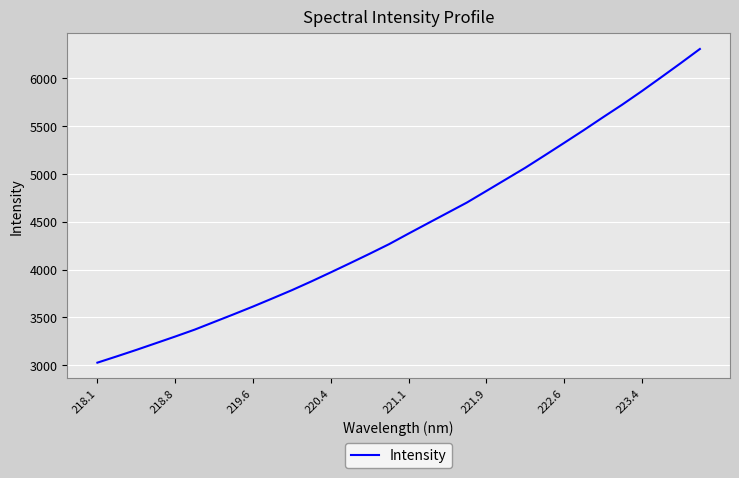

How many distinct data groups are displayed?

1